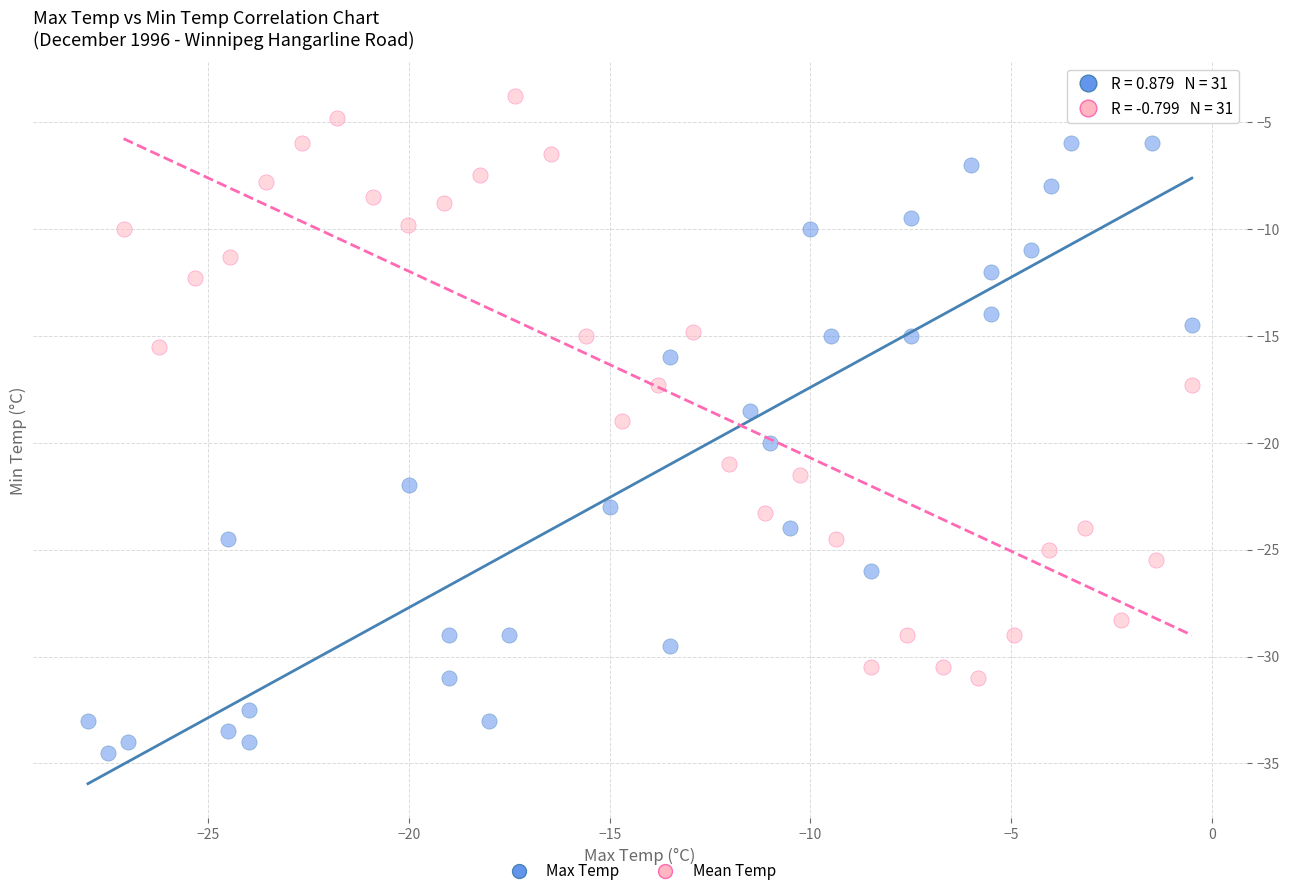

Which series has the largest Y range (max minus min)?

Max Temp